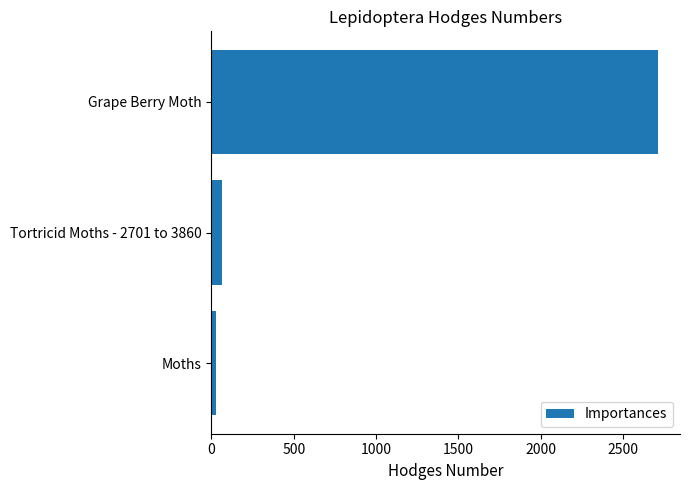

What is the greatest value displayed?

2712.0